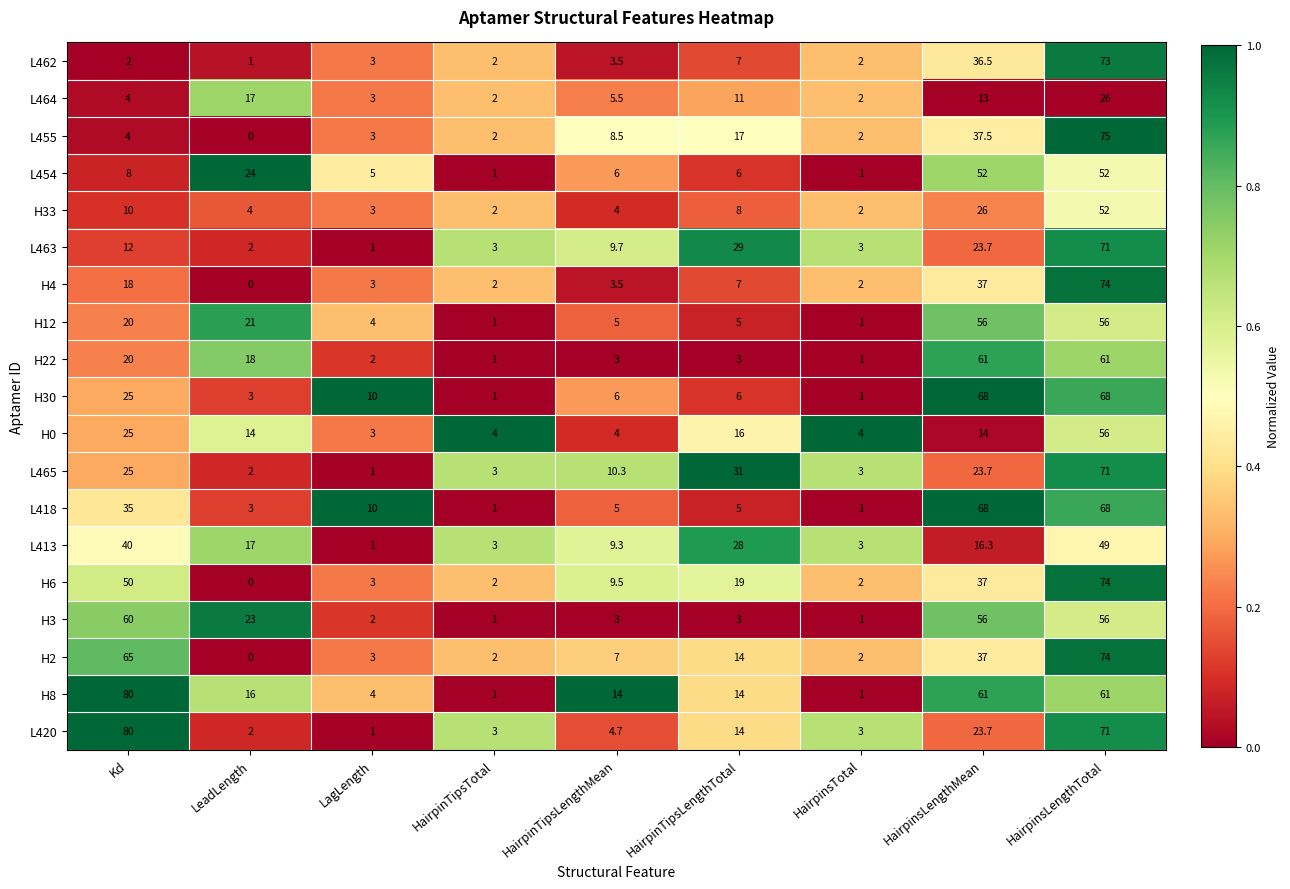

What is the total value across all series at HairpinTipsLengthMean?

121.5